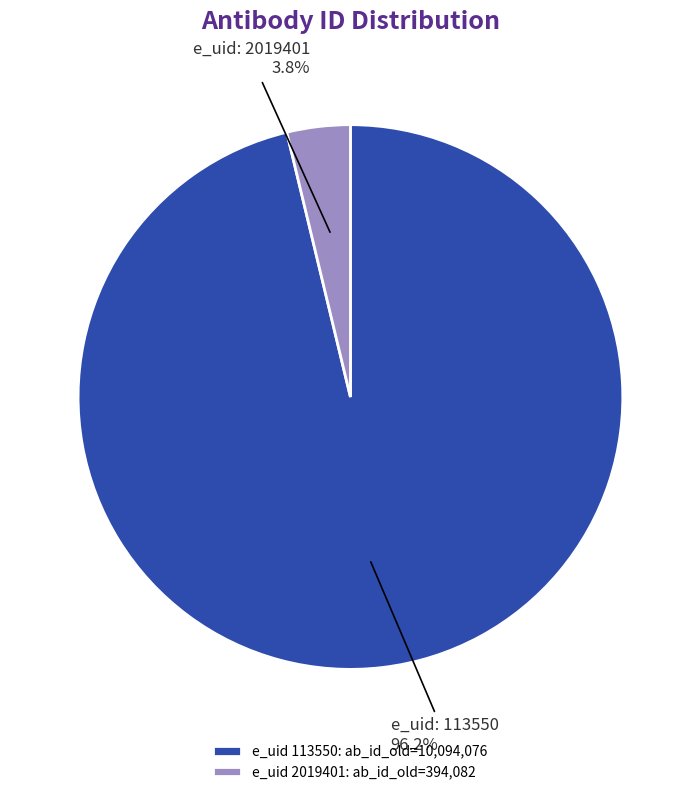

Which slice is the largest?

e_uid 113550: ab_id_old=10,094,076